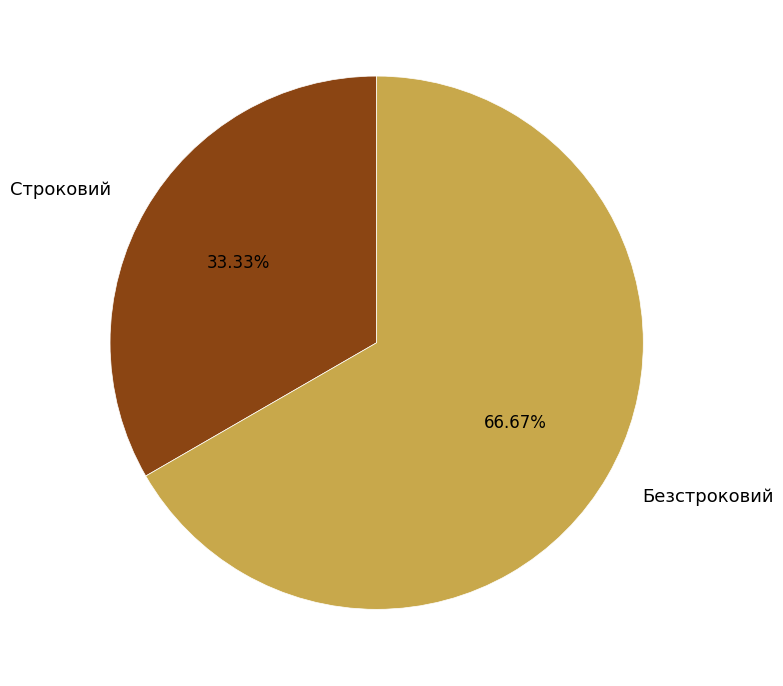

To the nearest percent, what portion does Безстроковий represent?

67%